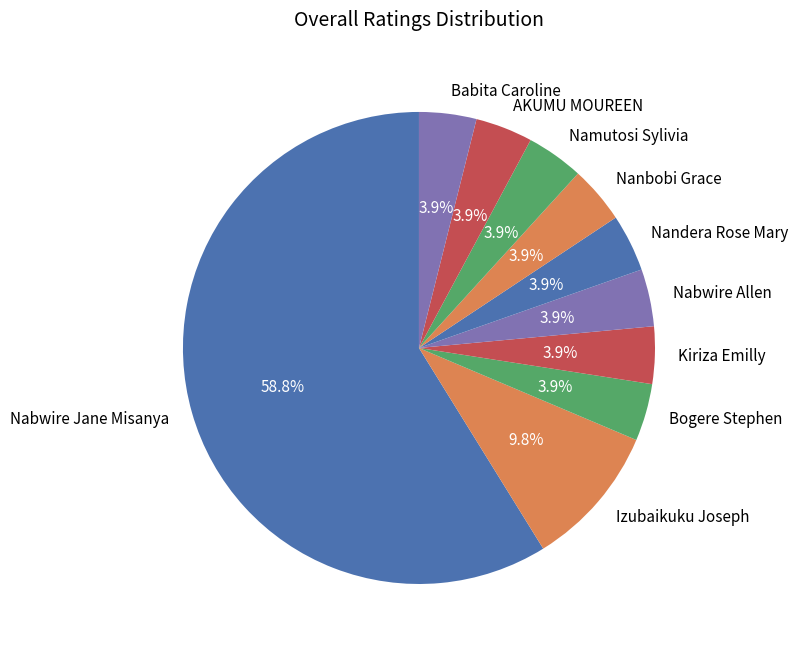

True or false: Nandera Rose Mary accounts for 4% of the total.

True